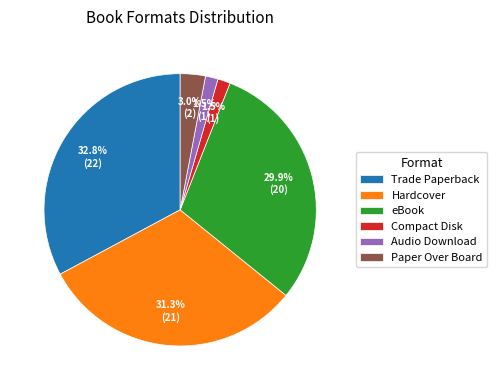

Does any single category account for the majority?

No